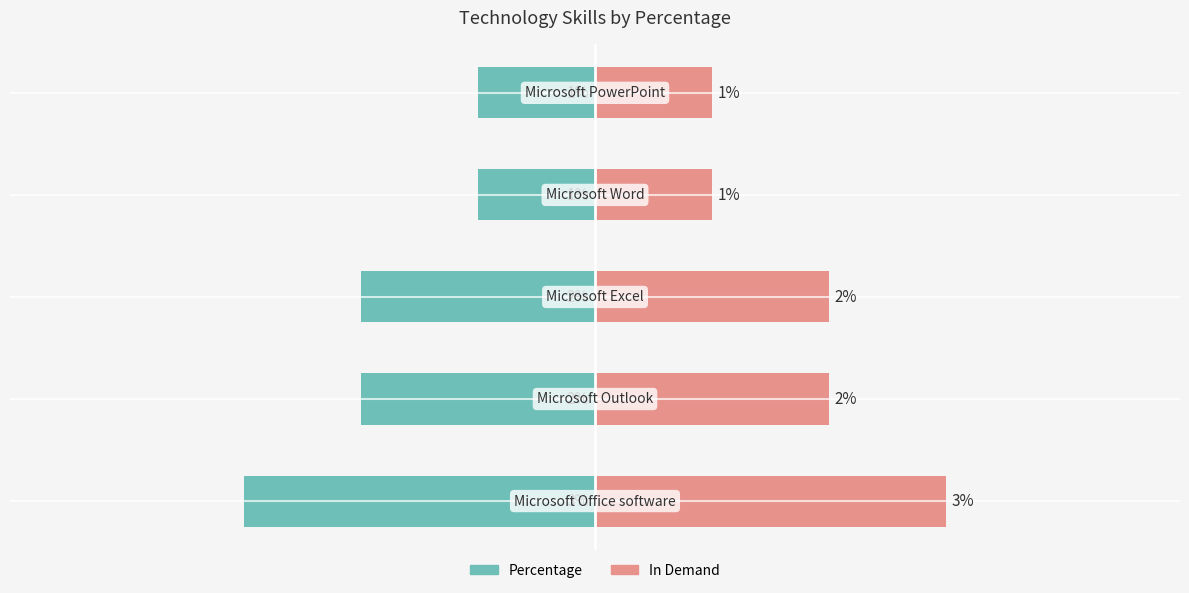

What is the value of the In Demand bar at the 3rd from the left?

2